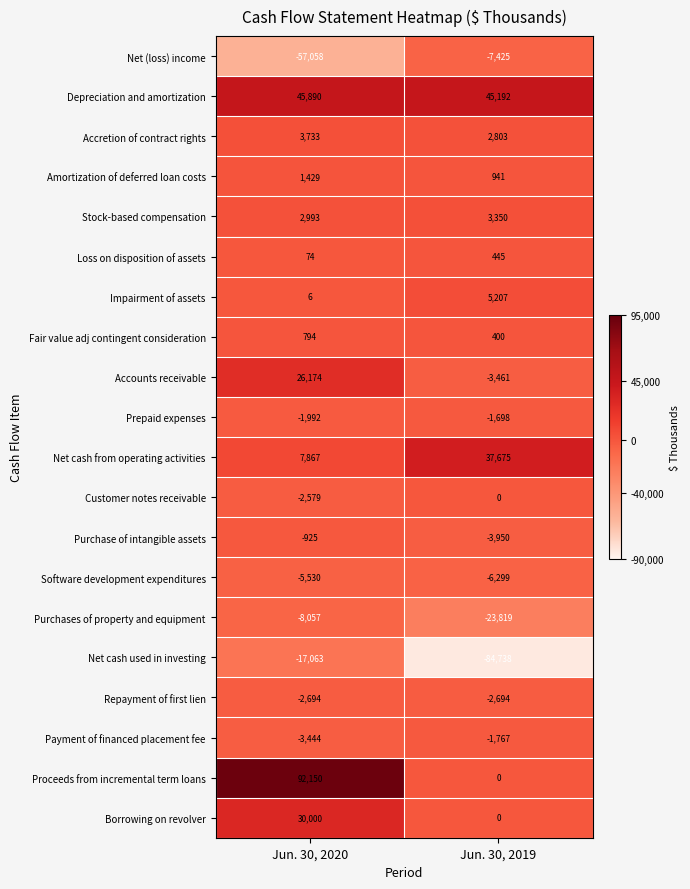

Rank the categories by Net cash used in investing value from lowest to highest.

Jun. 30, 2019, Jun. 30, 2020